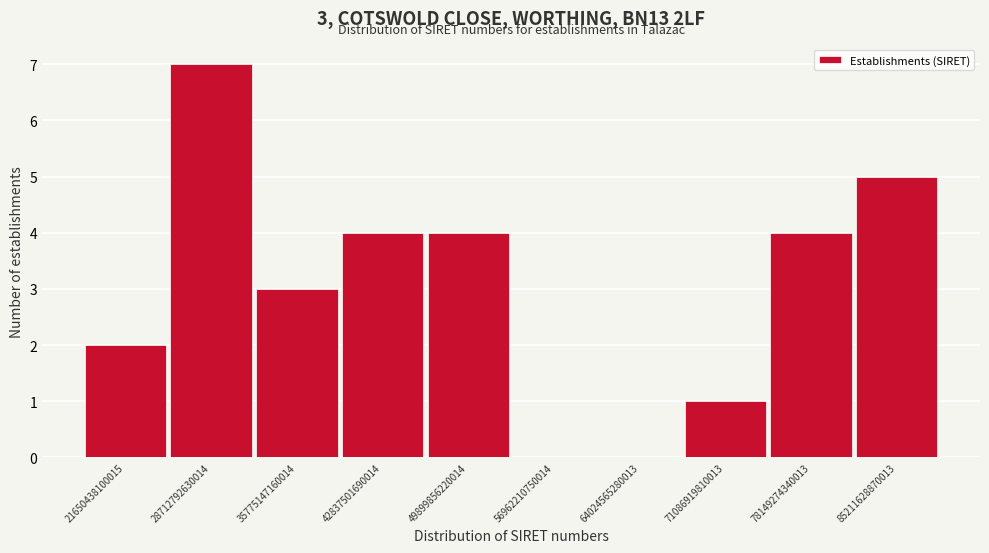

Reading left to right, list all the values displayed in this chart.

21650438100015=2	28712792630014=7	35775147160014=3	42837501690014=4	49899856220014=4	56962210750014=0	64024565280013=0	71086919810013=1	78149274340013=4	85211628870013=5